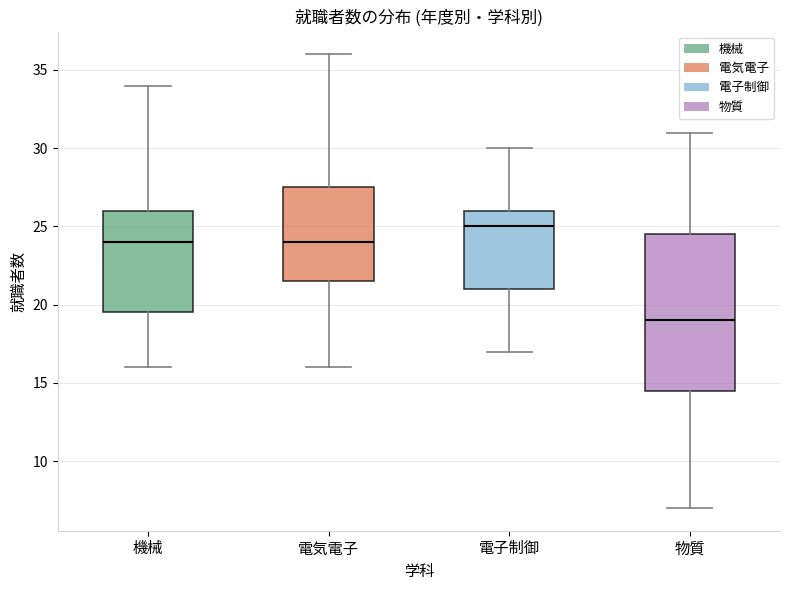

Where does the upper whisker of the box for 物質 end on the y-axis? The values are not printed on the chart, so give them approximately, as read against the axis.

31.0